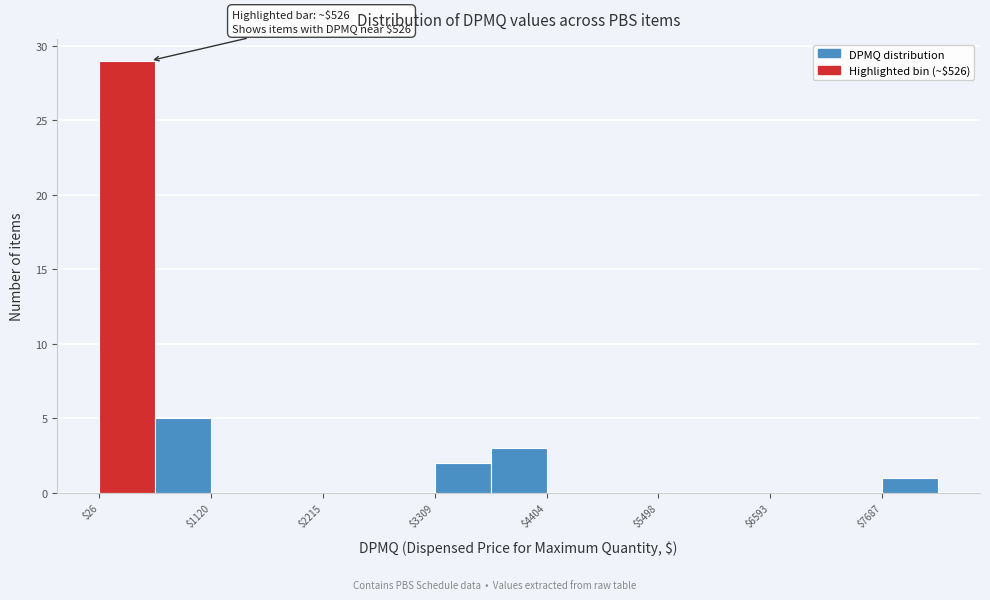

Around what value on the x-axis is the tallest bar? Give the approximate position of its centre, as read against the axis.

200